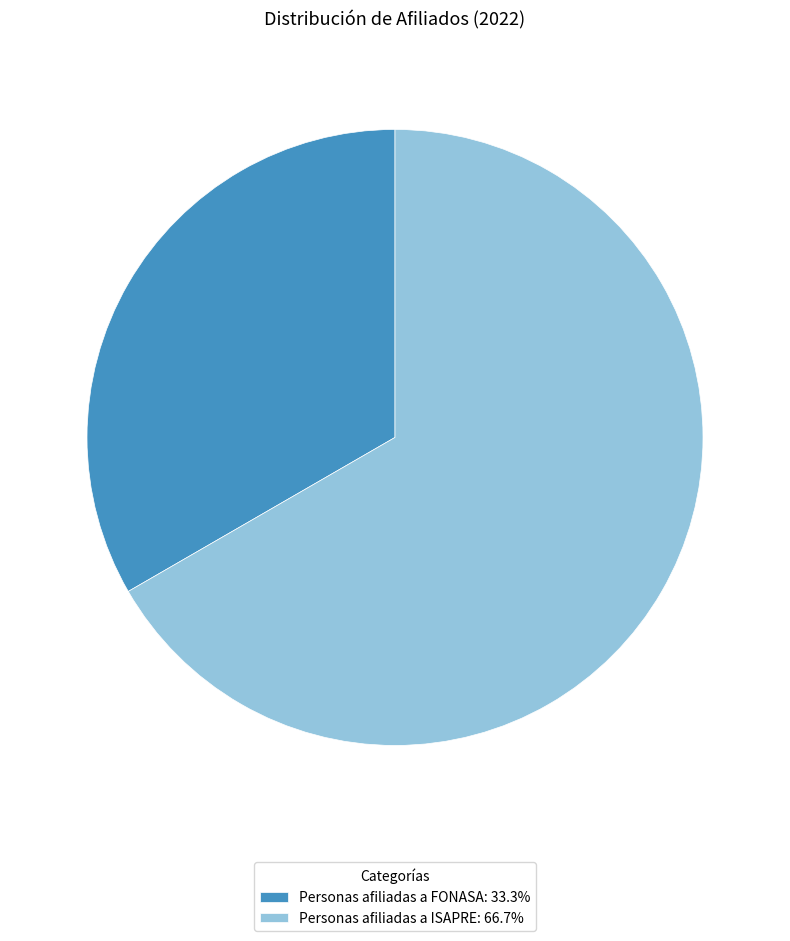

Rank the categories by value from highest to lowest.

Personas afiliadas a ISAPRE, Personas afiliadas a FONASA